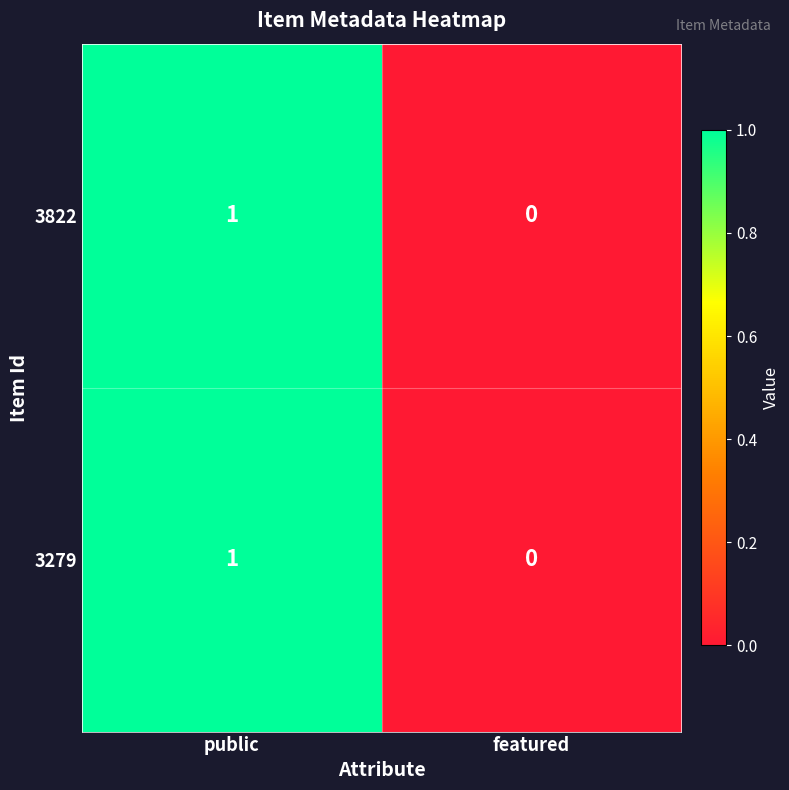

Reading right to left, what are all the values shown in this chart?

3822: featured=0	public=1
3279: featured=0	public=1